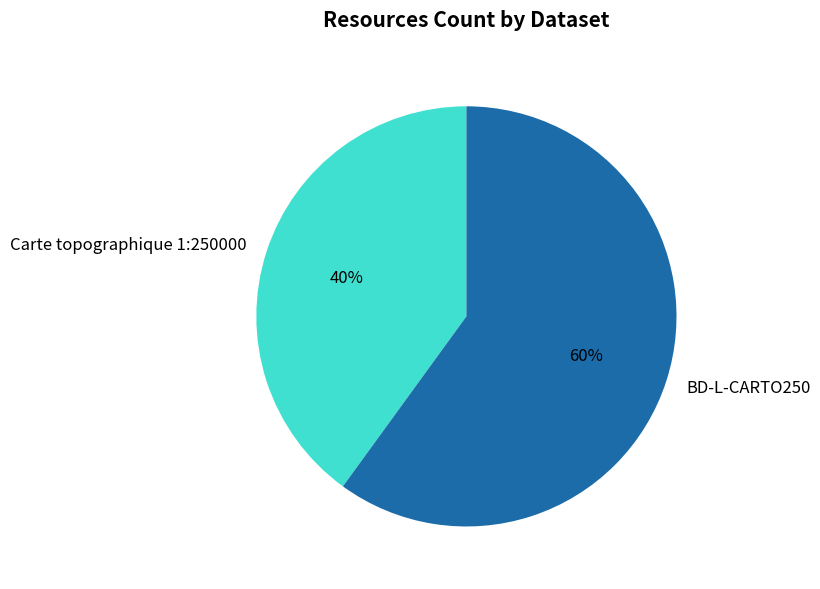

Is it true that Carte topographique 1:250000 is 40% of the pie?

True